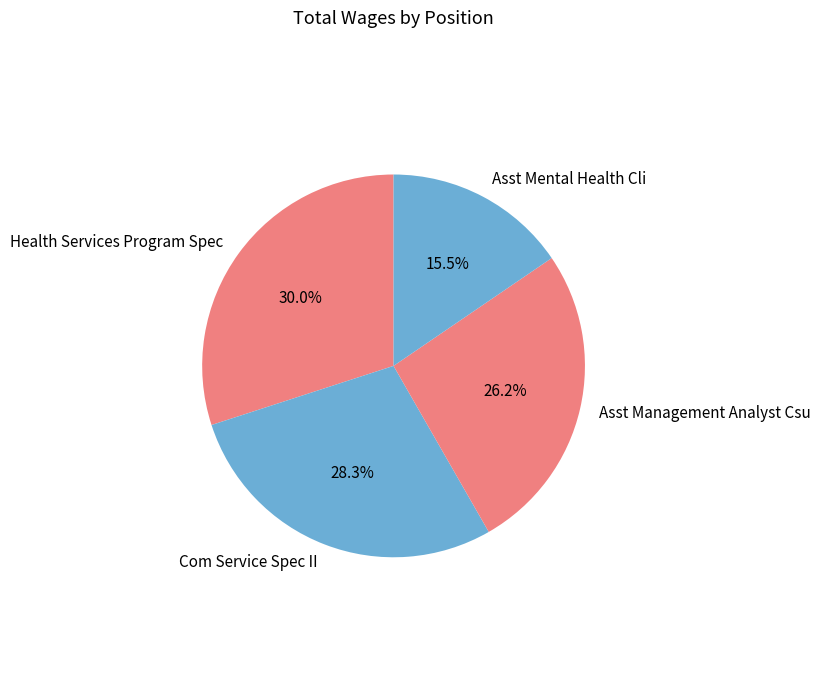

Is the sum of Com Service Spec II and Health Services Program Spec greater than half?

Yes